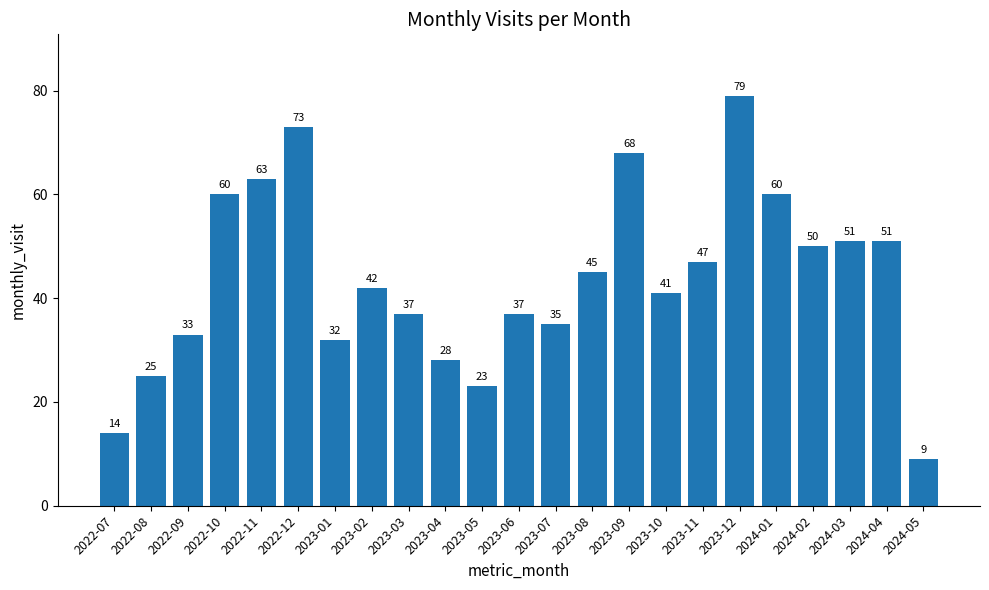

Reading left to right, list all the values displayed in this chart.

14	25	33	60	63	73	32	42	37	28	23	37	35	45	68	41	47	79	60	50	51	51	9